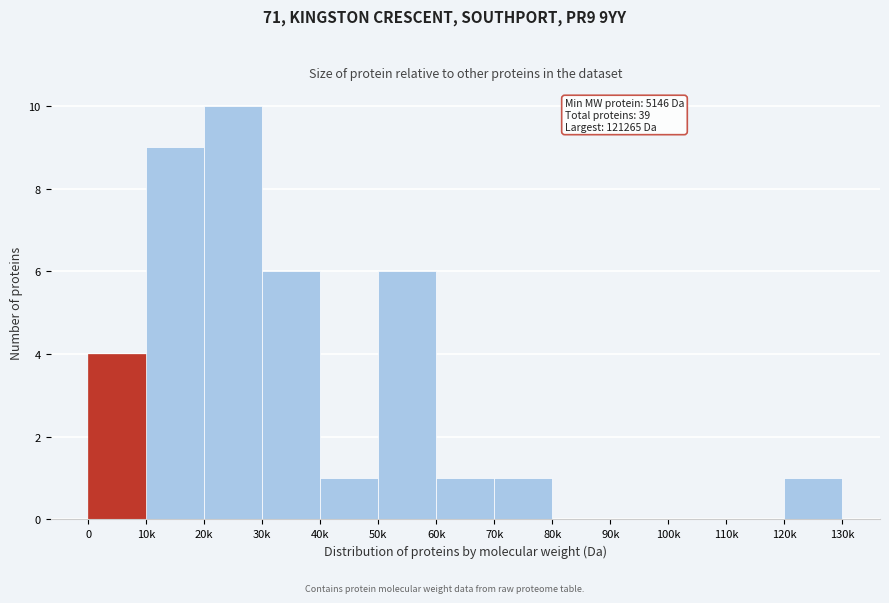

Reading right to left, list all the values displayed in this chart.

120k=1	110k=0	100k=0	90k=0	80k=0	70k=1	60k=1	50k=6	40k=1	30k=6	20k=10	10k=9	0=4